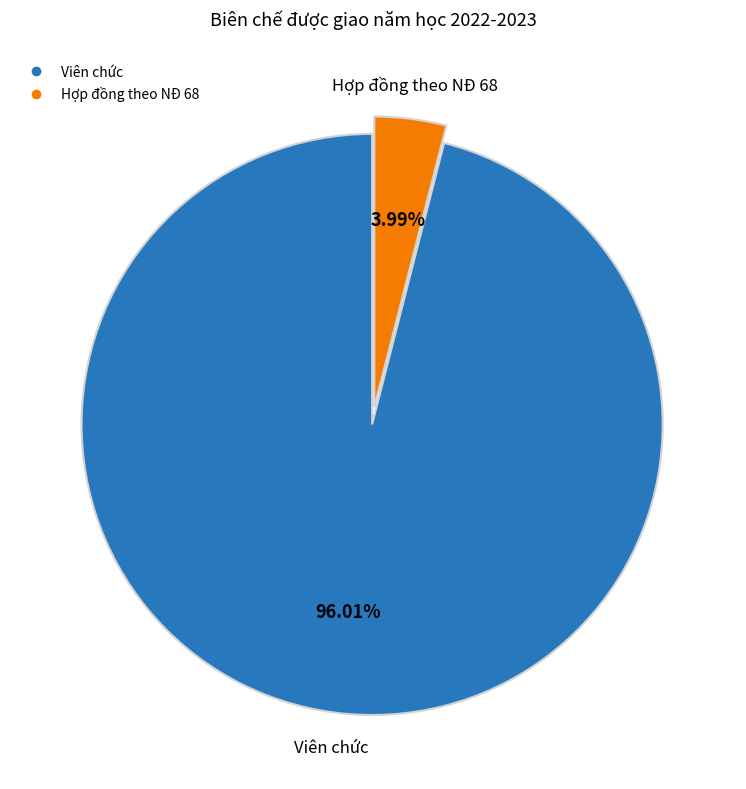

Is there a majority slice in this chart?

Yes